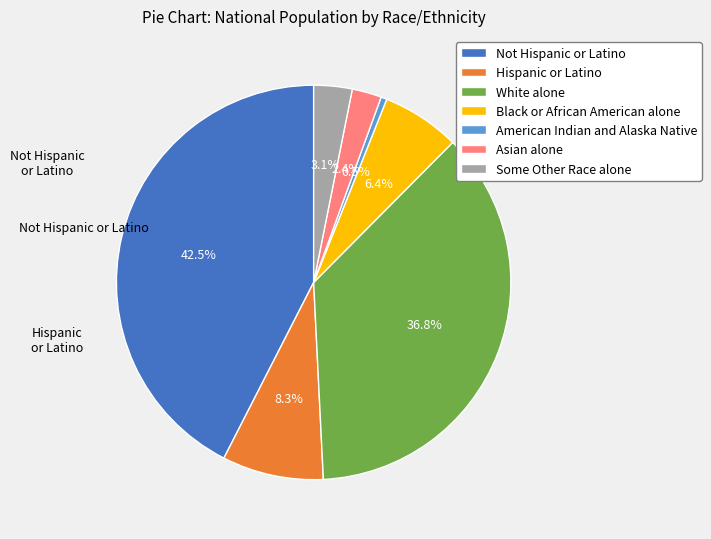

To the nearest percent, what portion does Black or African American alone represent?

6%